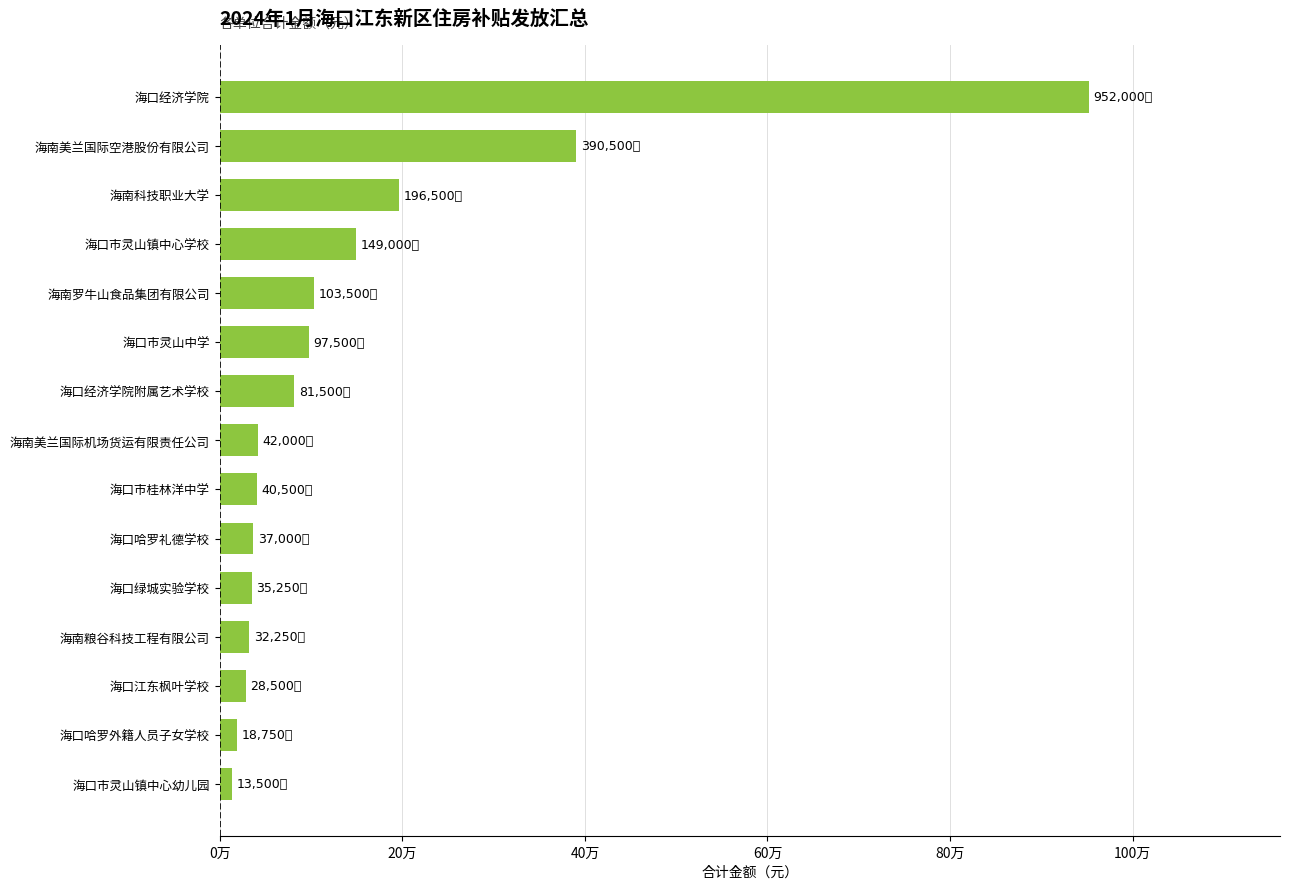

Does the chart contain any negative values?

No